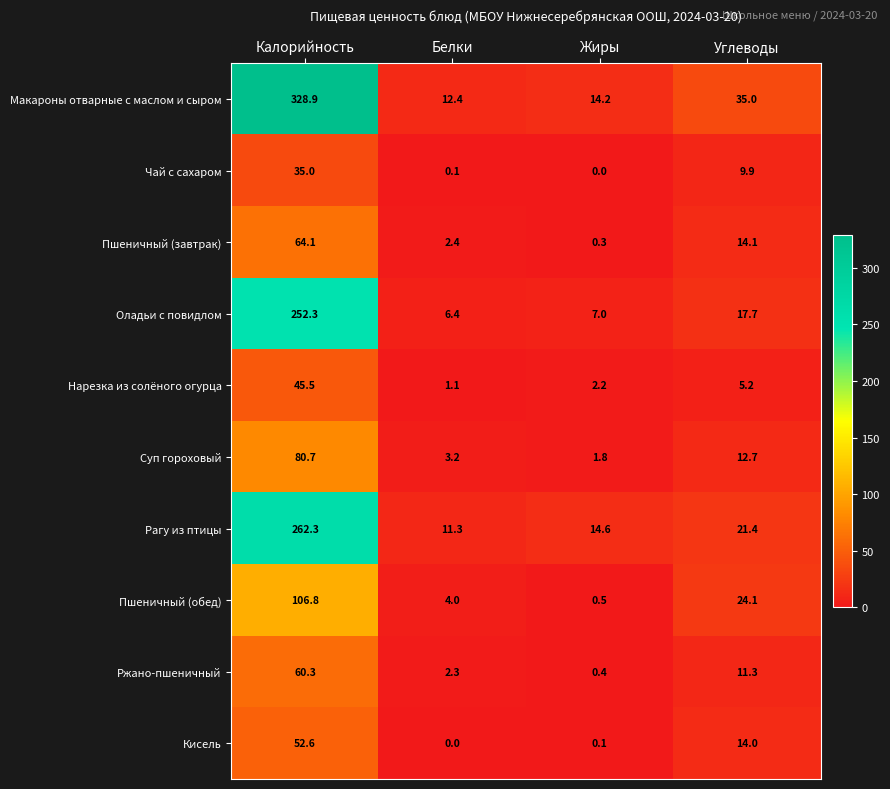

Which series has the widest spread of values?

Макароны отварные с маслом и сыром